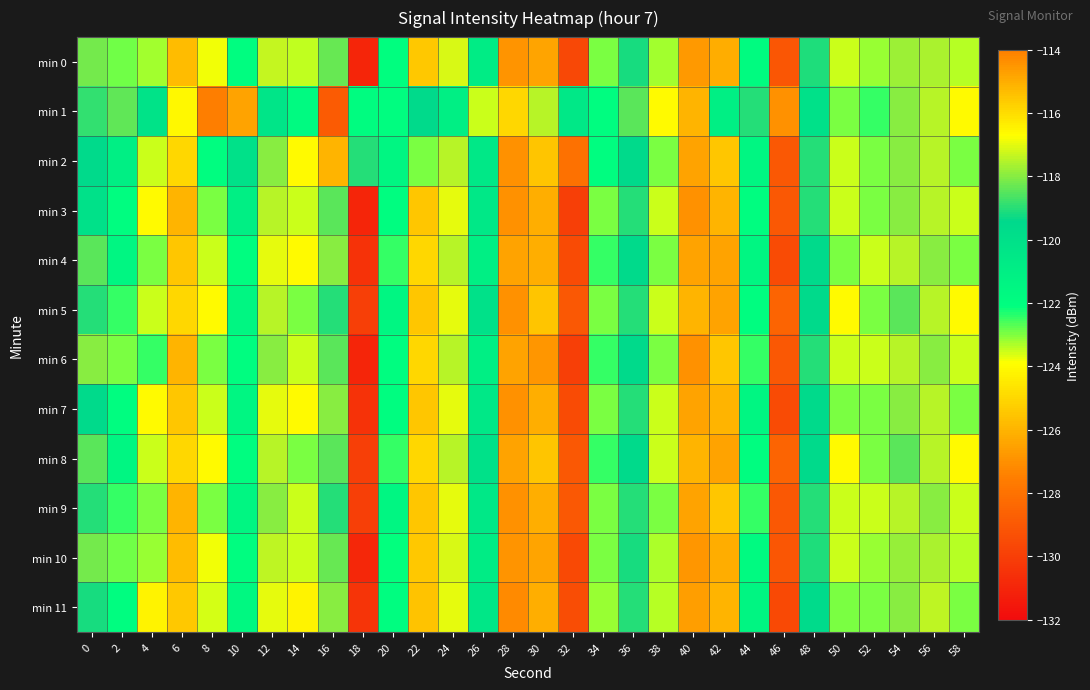

Reading left to right, list all the values displayed in this chart.

min 0: 0=-118.2	2=-122.9	4=-123.2	6=-125.8	8=-123.8	10=-122.0	12=-117.4	14=-123.5	16=-118.3	18=-130.9	20=-122.1	22=-125.4	24=-117.1	26=-120.8	28=-126.9	30=-114.8	32=-129.6	34=-123.0	36=-119.2	38=-123.3	40=-126.8	42=-126.2	44=-121.8	46=-129.1	48=-119.1	50=-123.5	52=-123.2	54=-117.8	56=-117.6	58=-123.4
min 1: 0=-118.9	2=-118.4	4=-120.2	6=-124.1	8=-127.6	10=-126.4	12=-120.3	14=-121.7	16=-128.9	18=-121.9	20=-122.0	22=-119.5	24=-121.0	26=-123.5	28=-125.0	30=-117.5	32=-120.5	34=-122.0	36=-118.5	38=-124.0	40=-126.0	42=-121.0	44=-119.0	46=-127.0	48=-120.0	50=-123.0	52=-122.5	54=-118.0	56=-117.5	58=-124.0
min 2: 0=-119.5	2=-121.0	4=-123.5	6=-125.0	8=-122.0	10=-120.0	12=-118.0	14=-124.0	16=-126.0	18=-119.0	20=-121.5	22=-123.0	24=-117.5	26=-120.5	28=-127.0	30=-115.5	32=-128.0	34=-122.0	36=-119.5	38=-123.0	40=-126.5	42=-125.5	44=-121.5	46=-129.0	48=-119.0	50=-123.5	52=-123.0	54=-118.0	56=-117.5	58=-123.0
min 3: 0=-120.0	2=-122.0	4=-124.0	6=-126.0	8=-123.0	10=-121.0	12=-117.5	14=-123.5	16=-118.5	18=-131.0	20=-122.0	22=-125.5	24=-117.0	26=-120.5	28=-127.0	30=-115.0	32=-130.0	34=-123.0	36=-119.0	38=-123.5	40=-127.0	42=-126.0	44=-122.0	46=-129.0	48=-119.0	50=-123.5	52=-123.0	54=-118.0	56=-117.5	58=-123.5
min 4: 0=-118.5	2=-121.5	4=-123.0	6=-125.5	8=-123.5	10=-122.0	12=-117.0	14=-124.0	16=-118.0	18=-130.5	20=-122.5	22=-125.0	24=-117.5	26=-121.0	28=-126.5	30=-115.0	32=-129.5	34=-122.5	36=-119.5	38=-123.0	40=-126.5	42=-126.5	44=-121.5	46=-129.5	48=-119.5	50=-123.0	52=-123.5	54=-117.5	56=-118.0	58=-123.0
min 5: 0=-119.0	2=-122.5	4=-123.5	6=-125.0	8=-124.0	10=-121.5	12=-117.5	14=-123.0	16=-119.0	18=-130.0	20=-121.5	22=-125.5	24=-117.0	26=-120.0	28=-127.0	30=-115.5	32=-129.0	34=-123.0	36=-119.0	38=-123.5	40=-126.0	42=-126.5	44=-122.0	46=-128.5	48=-119.5	50=-124.0	52=-123.0	54=-118.5	56=-117.5	58=-124.0
min 6: 0=-118.0	2=-123.0	4=-122.5	6=-126.0	8=-123.0	10=-122.0	12=-118.0	14=-123.5	16=-118.5	18=-131.0	20=-122.0	22=-125.0	24=-117.5	26=-121.0	28=-126.5	30=-114.5	32=-130.0	34=-122.5	36=-119.5	38=-123.0	40=-127.0	42=-125.5	44=-122.5	46=-129.0	48=-119.0	50=-123.5	52=-123.5	54=-117.5	56=-118.0	58=-123.5
min 7: 0=-119.5	2=-122.0	4=-124.0	6=-125.5	8=-123.5	10=-121.5	12=-117.0	14=-124.0	16=-118.0	18=-130.5	20=-122.0	22=-125.5	24=-117.0	26=-120.5	28=-127.0	30=-115.0	32=-129.5	34=-123.0	36=-119.0	38=-123.5	40=-126.5	42=-126.0	44=-121.5	46=-129.5	48=-119.5	50=-123.0	52=-123.0	54=-118.0	56=-117.5	58=-123.0
min 8: 0=-118.5	2=-121.5	4=-123.5	6=-125.0	8=-124.0	10=-122.0	12=-117.5	14=-123.0	16=-118.5	18=-130.0	20=-122.5	22=-125.0	24=-117.5	26=-120.0	28=-126.5	30=-115.5	32=-129.0	34=-122.5	36=-119.5	38=-123.5	40=-126.0	42=-126.5	44=-122.0	46=-128.5	48=-119.5	50=-124.0	52=-123.0	54=-118.5	56=-117.5	58=-124.0
min 9: 0=-119.0	2=-122.5	4=-123.0	6=-126.0	8=-123.0	10=-121.5	12=-118.0	14=-123.5	16=-119.0	18=-130.0	20=-121.5	22=-125.5	24=-117.0	26=-120.5	28=-127.0	30=-115.0	32=-129.0	34=-123.0	36=-119.0	38=-123.0	40=-126.5	42=-125.5	44=-122.5	46=-129.0	48=-119.0	50=-123.5	52=-123.5	54=-117.5	56=-118.0	58=-123.5
min 10: 0=-118.2	2=-122.9	4=-123.2	6=-125.8	8=-123.8	10=-122.0	12=-117.4	14=-123.5	16=-118.3	18=-130.9	20=-122.1	22=-125.4	24=-117.1	26=-120.8	28=-126.9	30=-114.8	32=-129.6	34=-123.0	36=-119.2	38=-123.3	40=-126.8	42=-126.2	44=-121.8	46=-129.1	48=-119.1	50=-123.5	52=-123.2	54=-117.8	56=-117.6	58=-123.4
min 11: 0=-119.2	2=-122.0	4=-124.2	6=-125.4	8=-123.6	10=-121.6	12=-117.0	14=-124.2	16=-118.0	18=-130.4	20=-122.0	22=-125.6	24=-117.0	26=-120.4	28=-127.2	30=-115.0	32=-129.4	34=-123.2	36=-119.0	38=-123.4	40=-126.6	42=-126.0	44=-121.4	46=-129.6	48=-119.6	50=-123.0	52=-123.0	54=-118.0	56=-117.4	58=-123.0